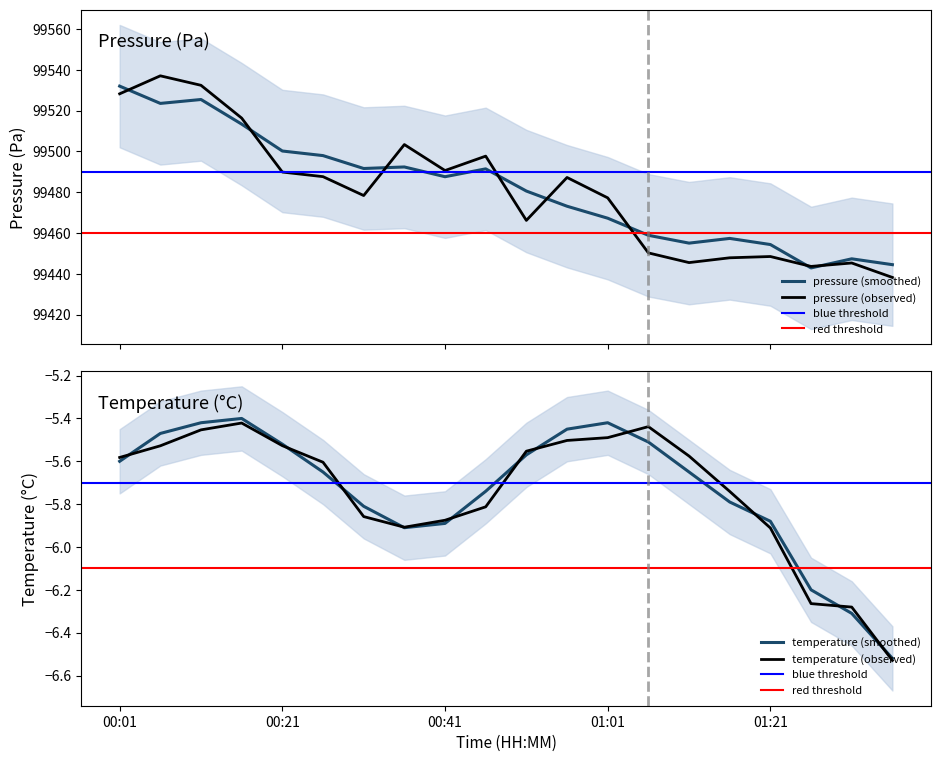

The temperature series shows -6.5 at 01:46. True or false?

True